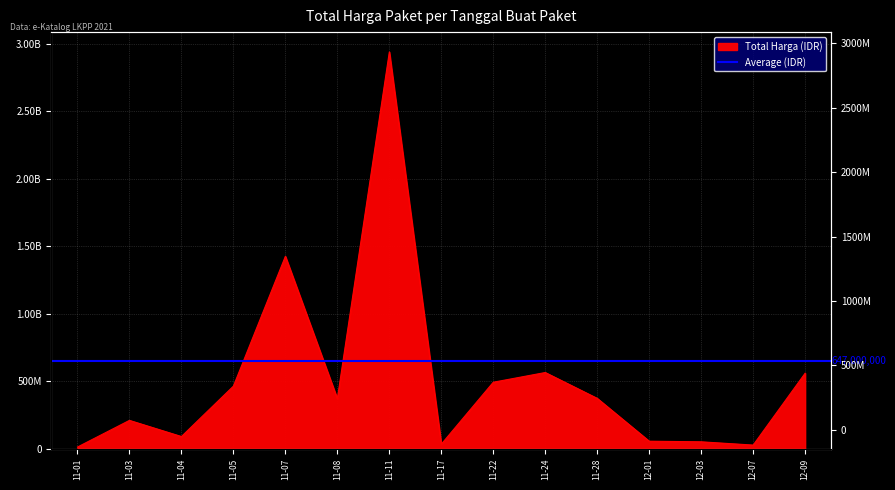

What is the ratio of the value at 12-01 to the value at 12-07?

2.0